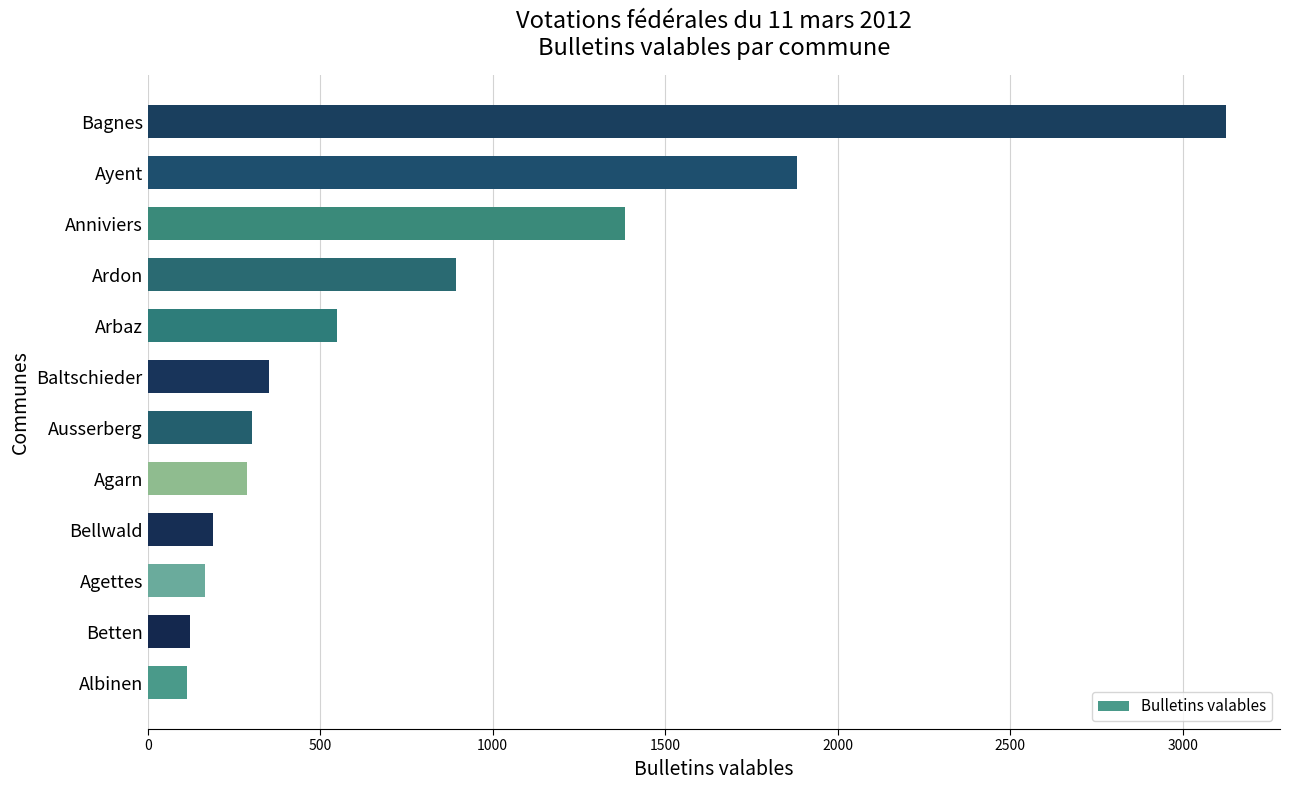

What is the approximate value at Albinen?

113